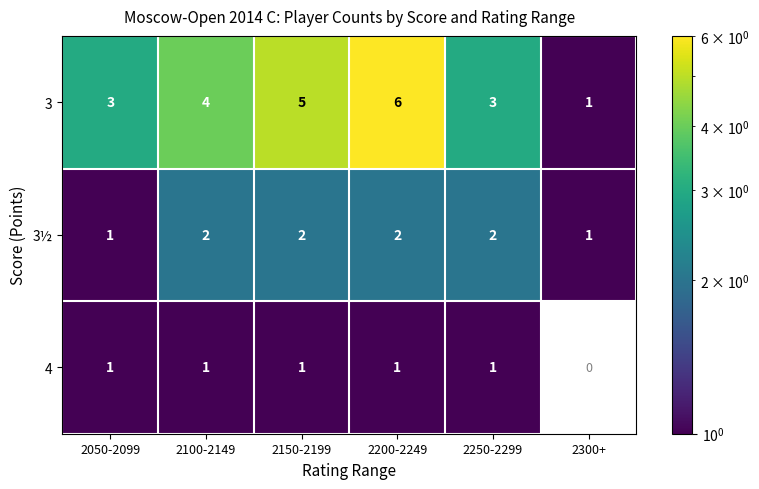

How many 3½ values are between 1 and 2?

6